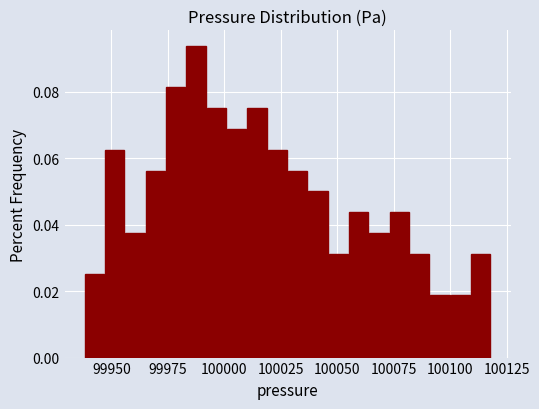

Read against the x-axis, roughly where is the centre of the tallest bar?

99990